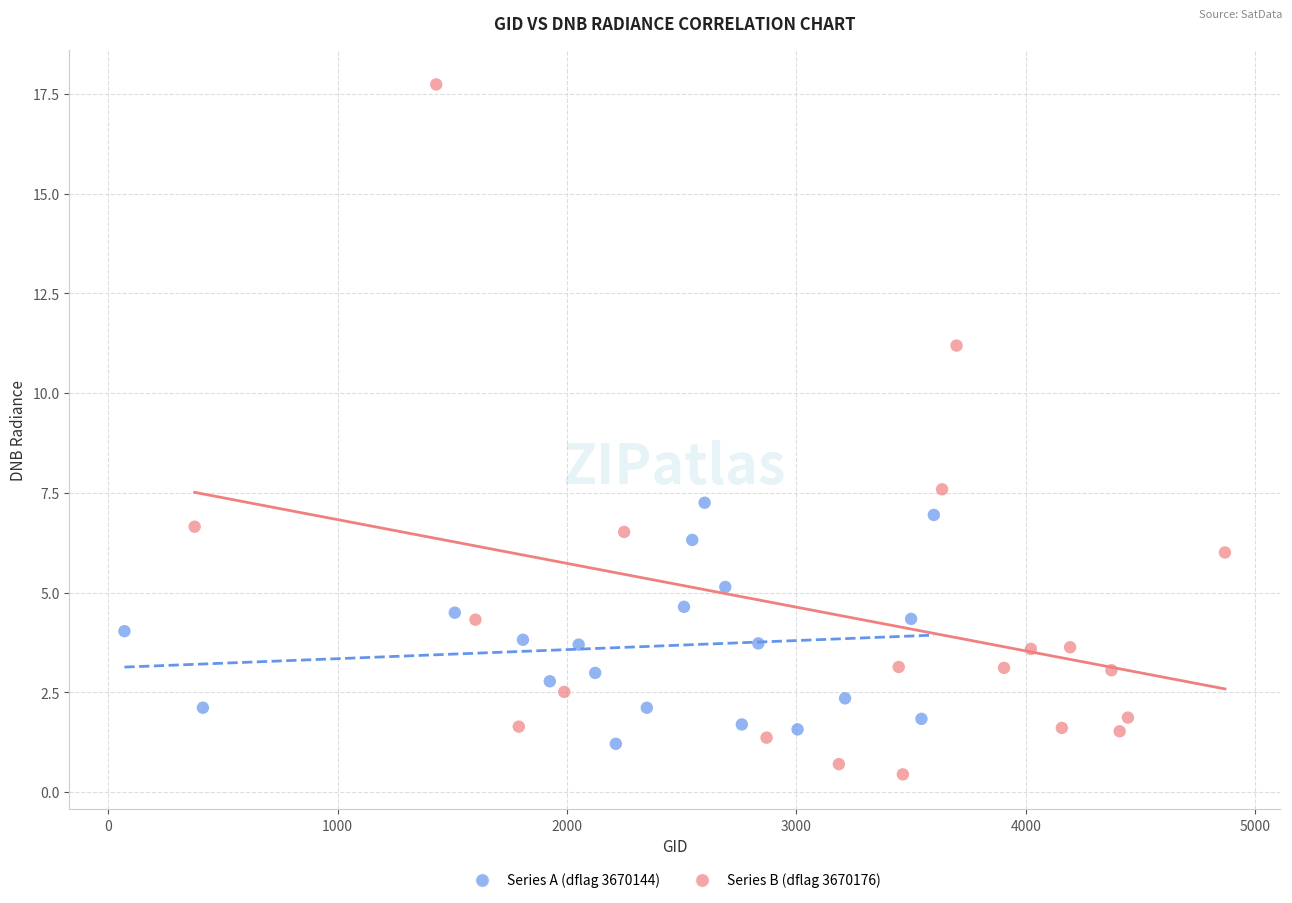

What are all the series names shown in the legend?

Series A (dflag 3670144), Series B (dflag 3670176)